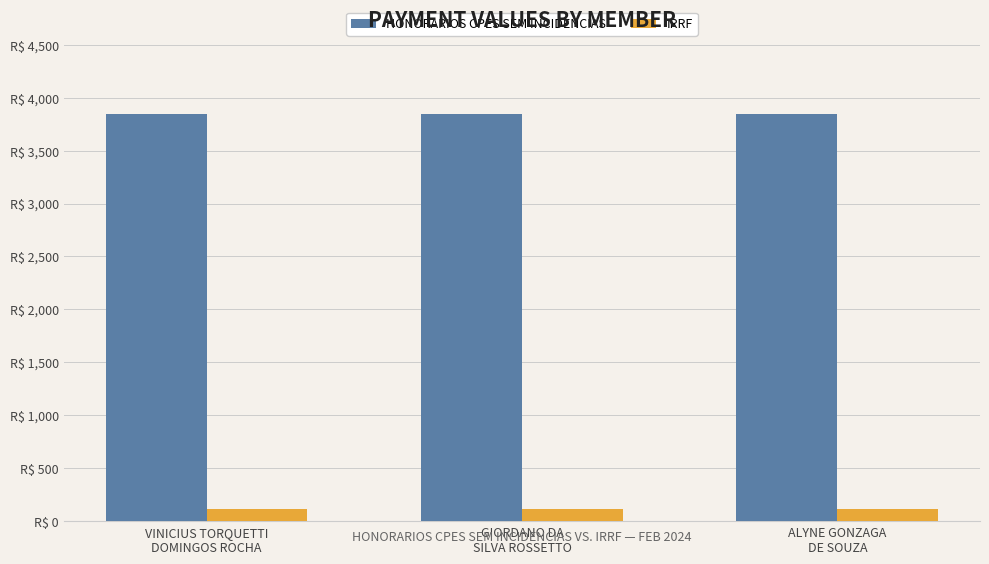

Does the chart contain any negative values?

No